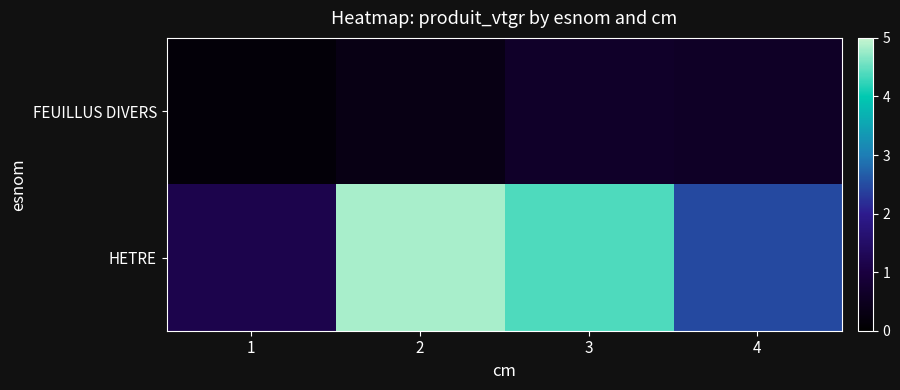

How many distinct data groups are displayed?

2